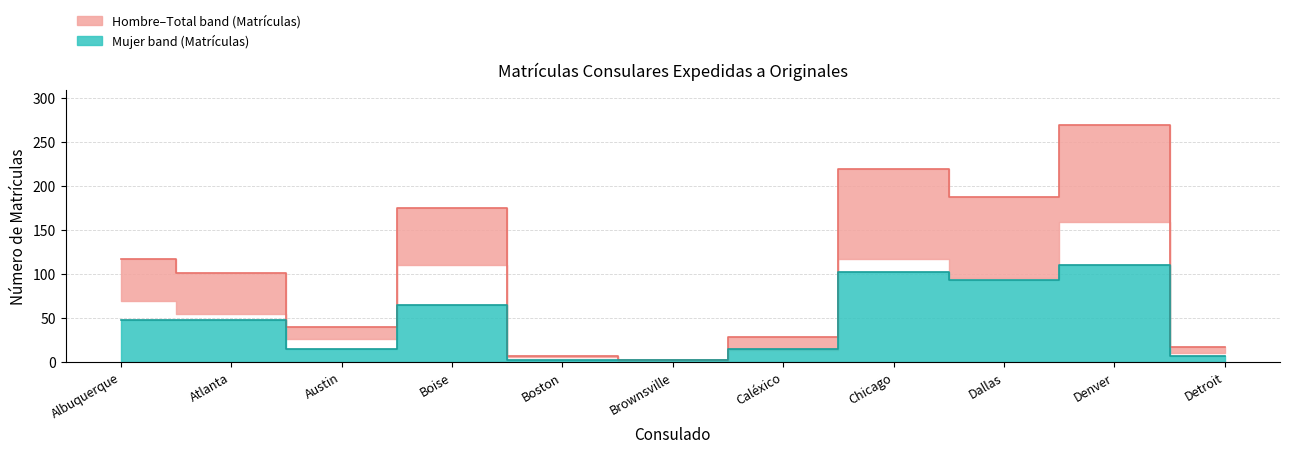

Between Austin and Detroit, which series saw the biggest shift?

Total